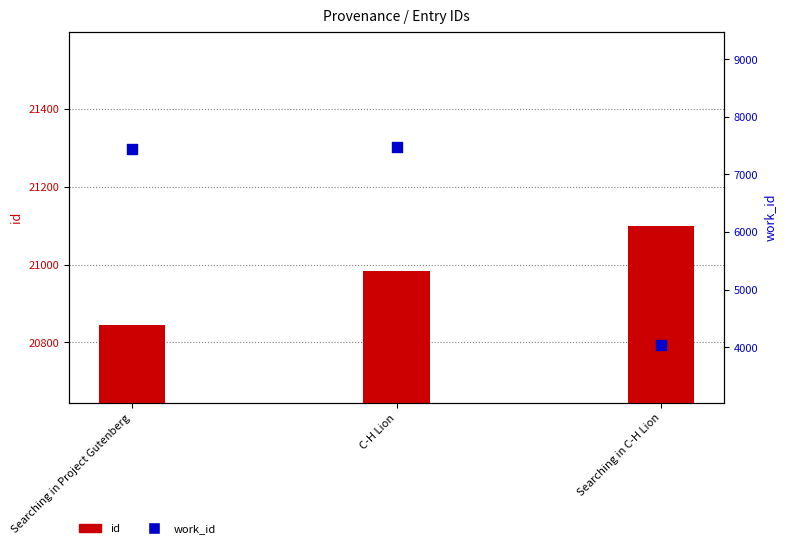

What is the total value across all series at Searching in Project Gutenberg?

28292